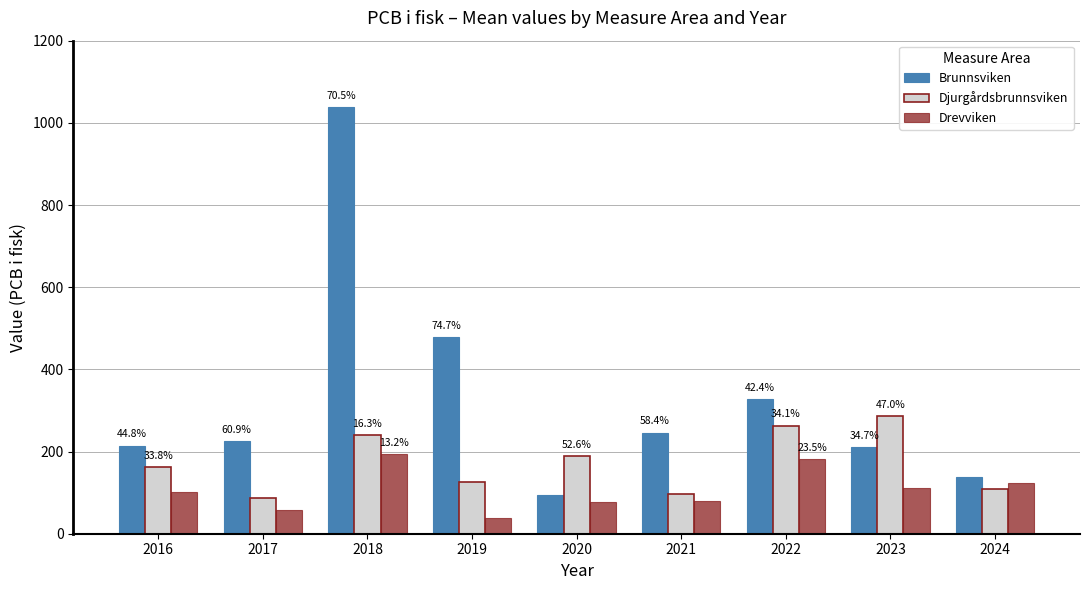

Is the value of Brunnsviken at 2017 greater than the value of Djurgårdsbrunnsviken at 2020?

Yes